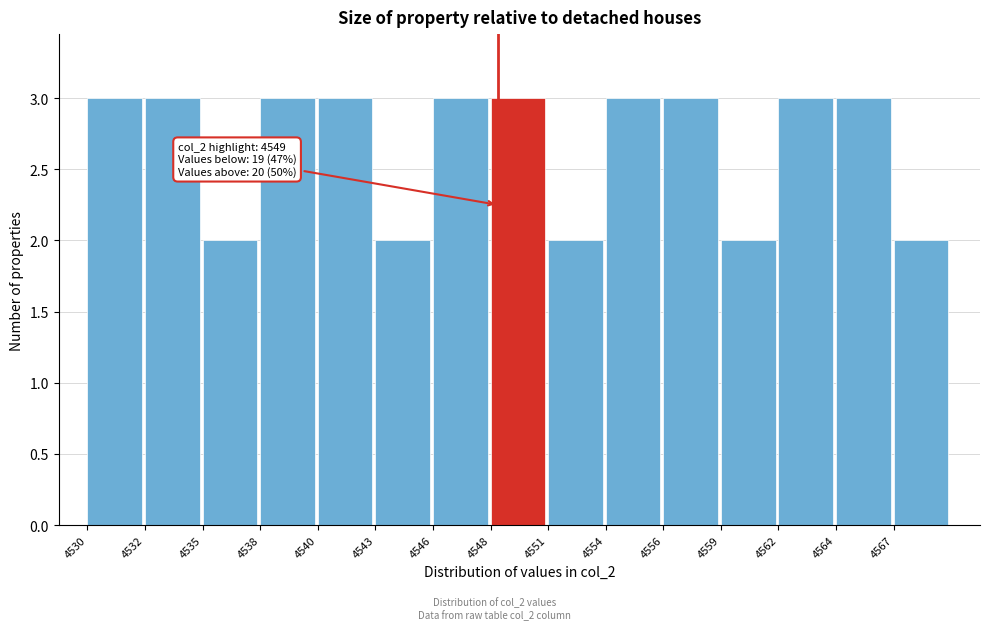

Reading left to right, transcribe all the data shown in this chart.

3	3	2	3	3	2	3	3	2	3	3	2	3	3	2